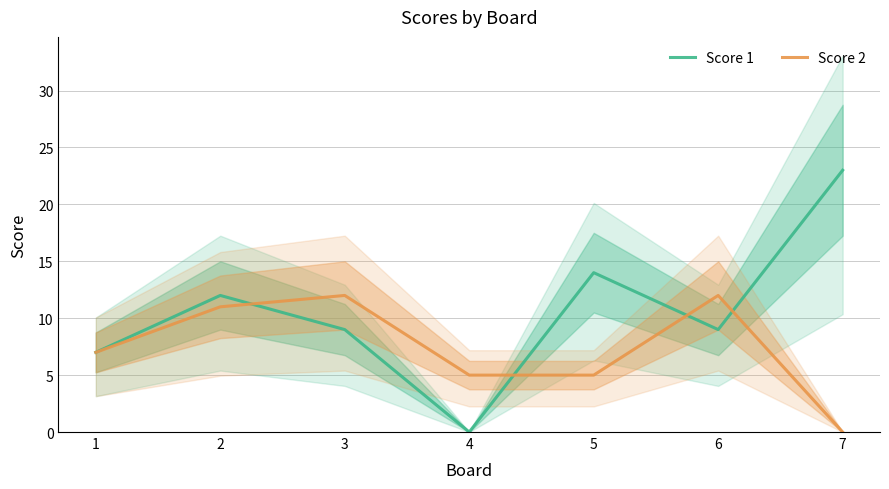

At which category does the chart reach its minimum across all series?

4